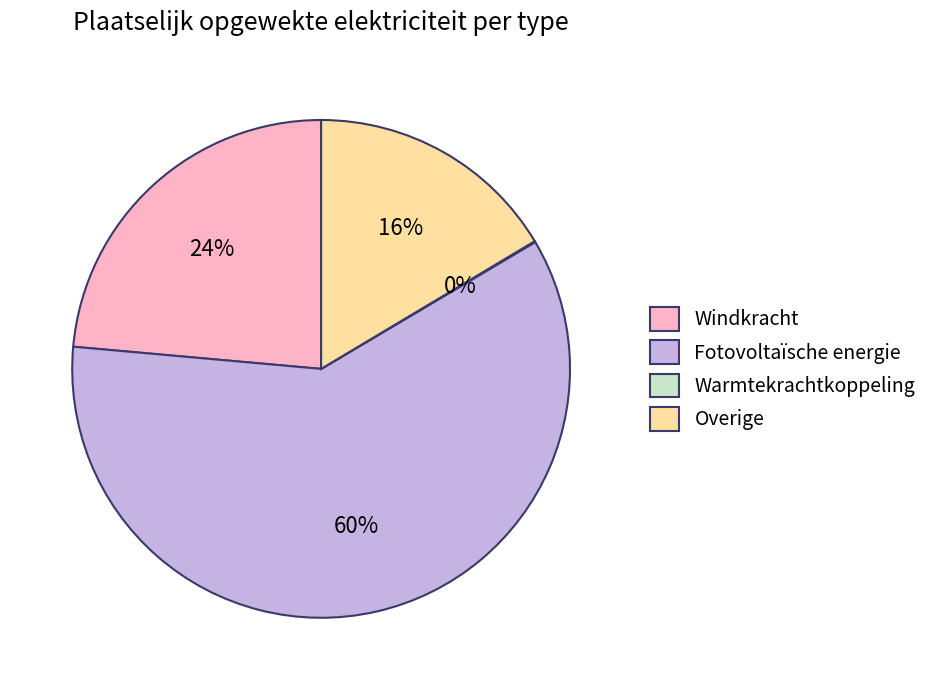

To the nearest percent, what is the average slice percentage?

25%